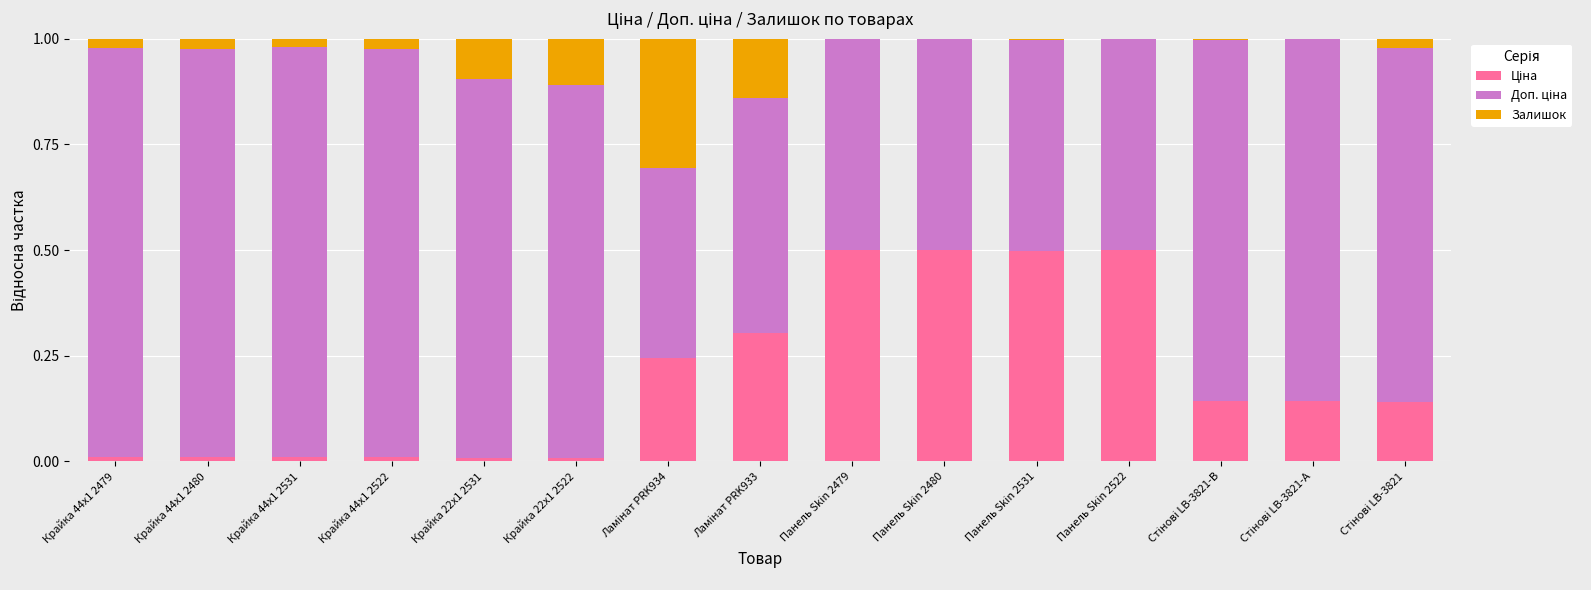

What is the label of the 15th bar from the right?

Крайка 44x1 2479